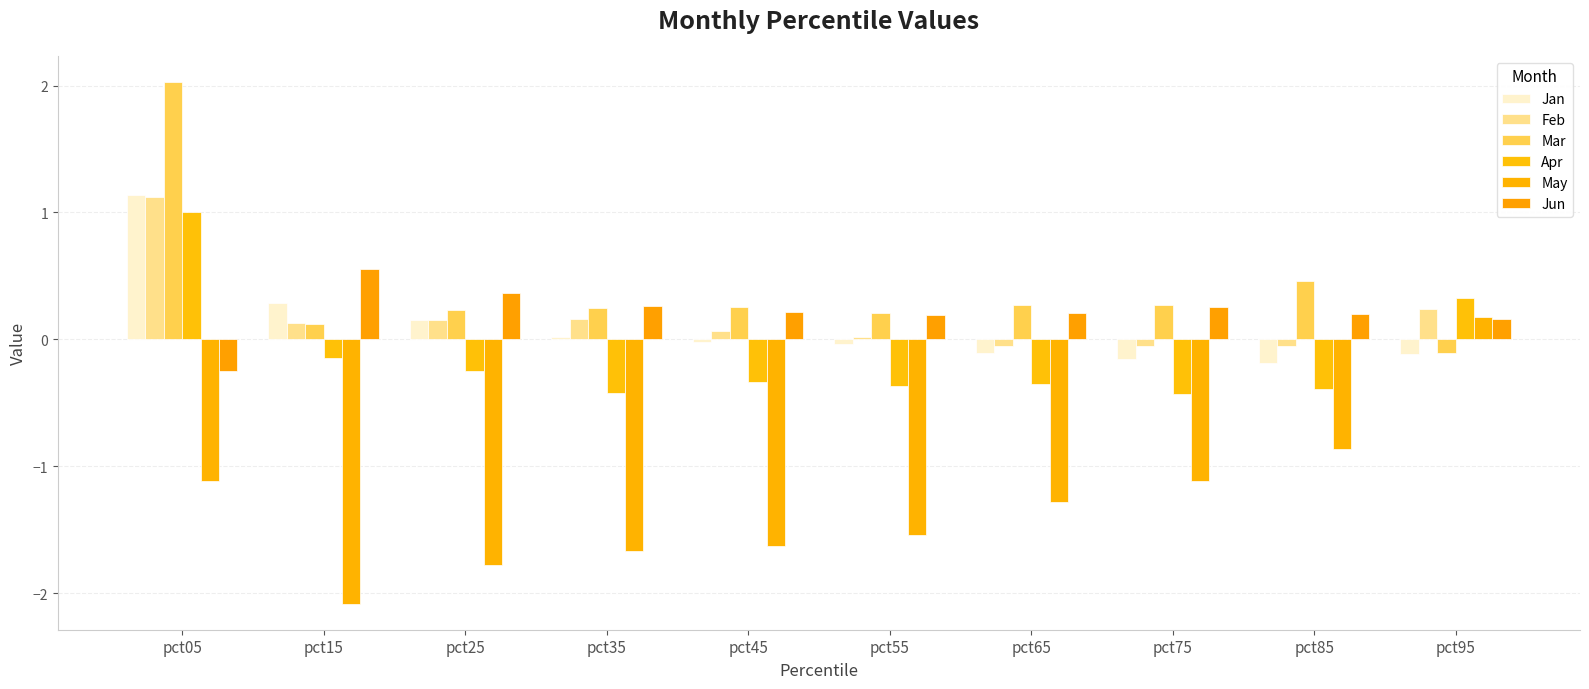

Reading left to right, extract all data points from this chart.

Jan: 1.1	0.3	0.2	0.0	-0.0	-0.0	-0.1	-0.2	-0.2	-0.1
Feb: 1.1	0.1	0.2	0.2	0.1	0.0	-0.1	-0.1	-0.1	0.2
Mar: 2.0	0.1	0.2	0.2	0.3	0.2	0.3	0.3	0.5	-0.1
Apr: 1.0	-0.1	-0.3	-0.4	-0.3	-0.4	-0.4	-0.4	-0.4	0.3
May: -1.1	-2.1	-1.8	-1.7	-1.6	-1.5	-1.3	-1.1	-0.9	0.2
Jun: -0.2	0.6	0.4	0.3	0.2	0.2	0.2	0.3	0.2	0.2